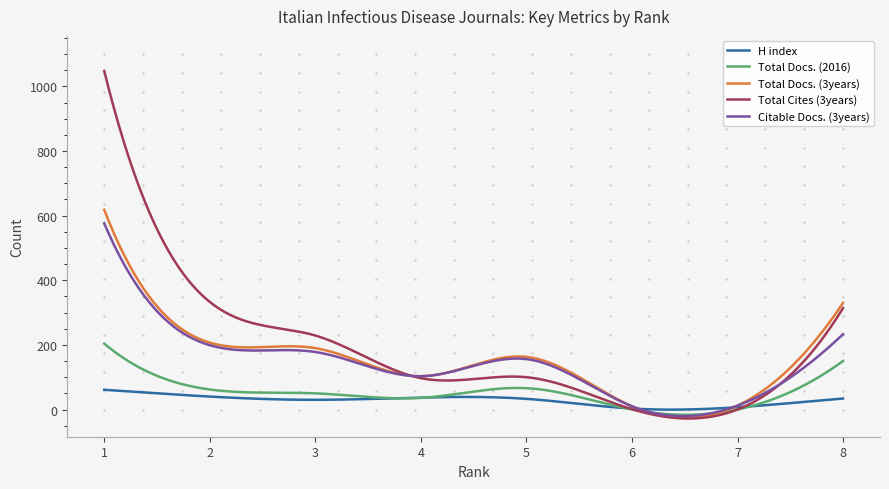

What is the greatest value displayed?

1048.0